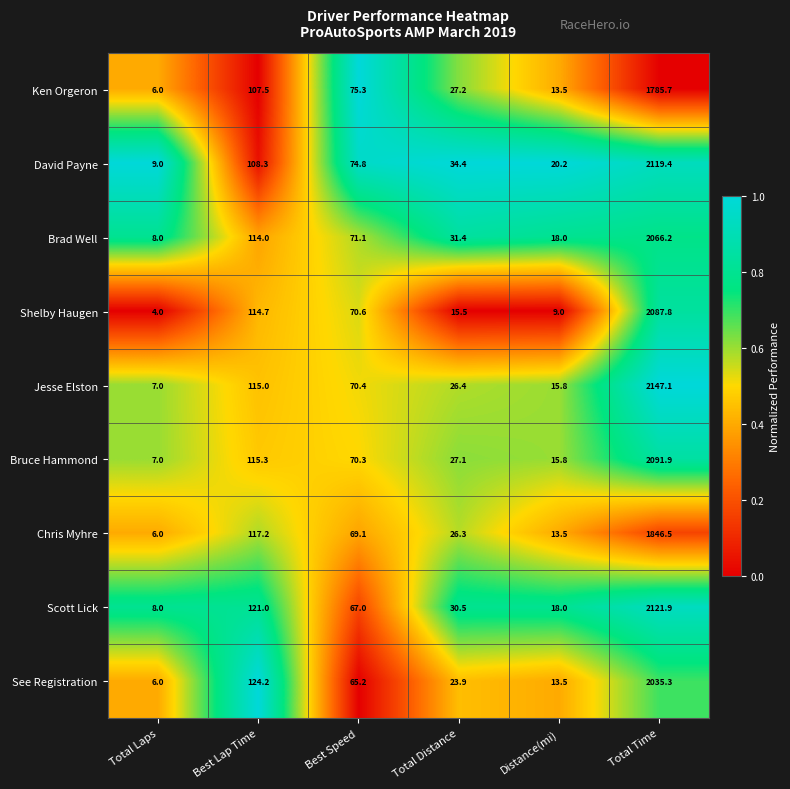

Rank the series by their maximum value, from highest to lowest.

Jesse Elston, Scott Lick, David Payne, Bruce Hammond, Shelby Haugen, Brad Well, See Registration, Chris Myhre, Ken Orgeron